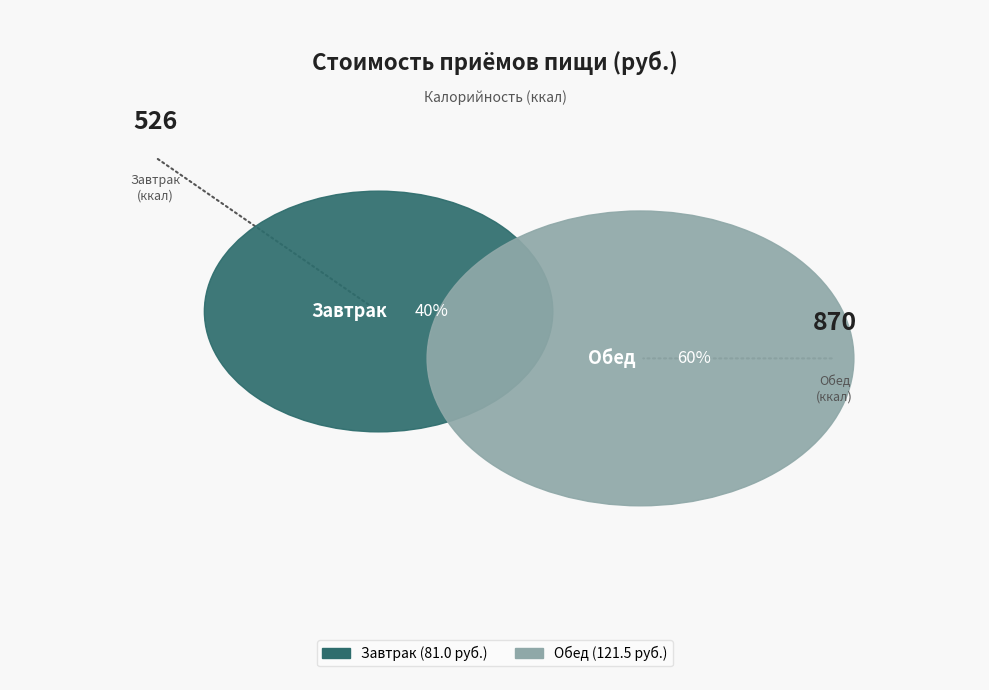

To the nearest percent, what portion does Завтрак represent?

40%